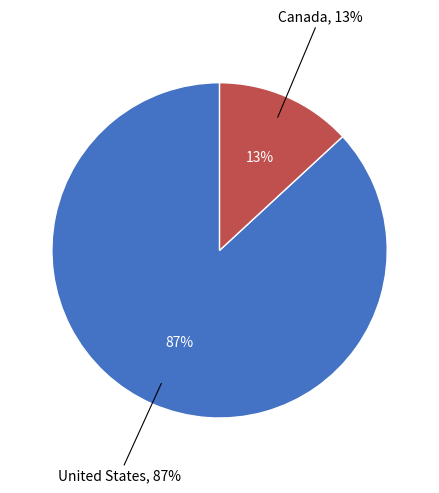

Which slice is the largest?

United States